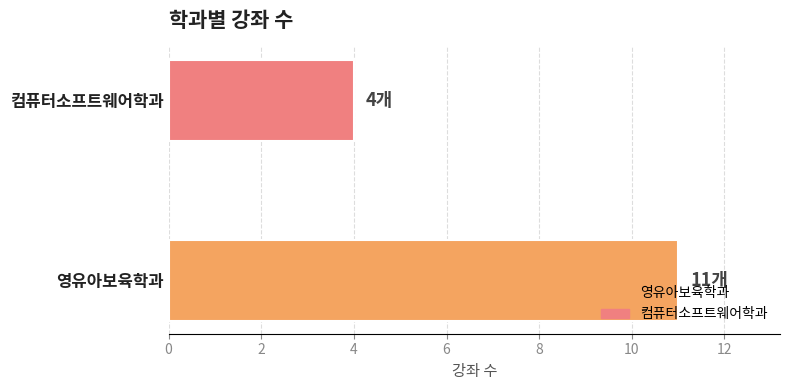

Reading top to bottom, list all the values displayed in this chart.

4	11